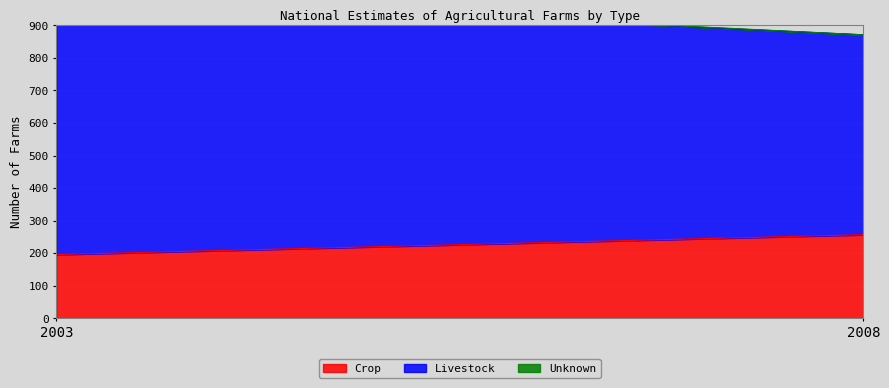

How many lines are shown in the chart?

3